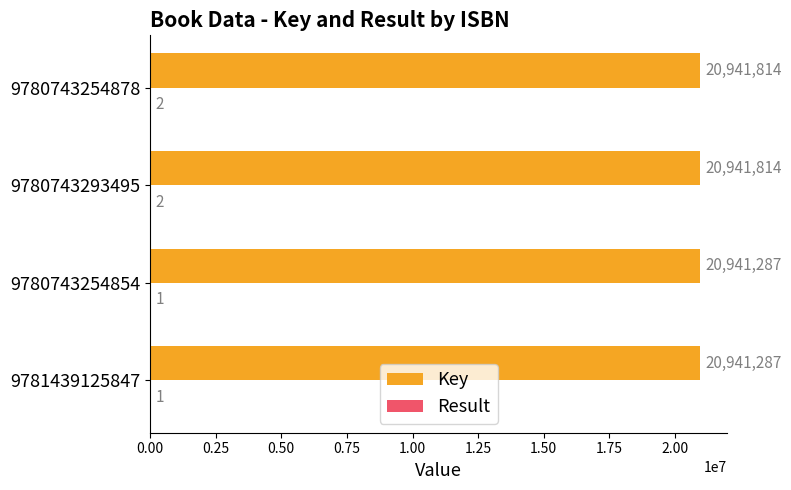

What is the approximate value of Key at 9780743254878, to the nearest 10?

20941810